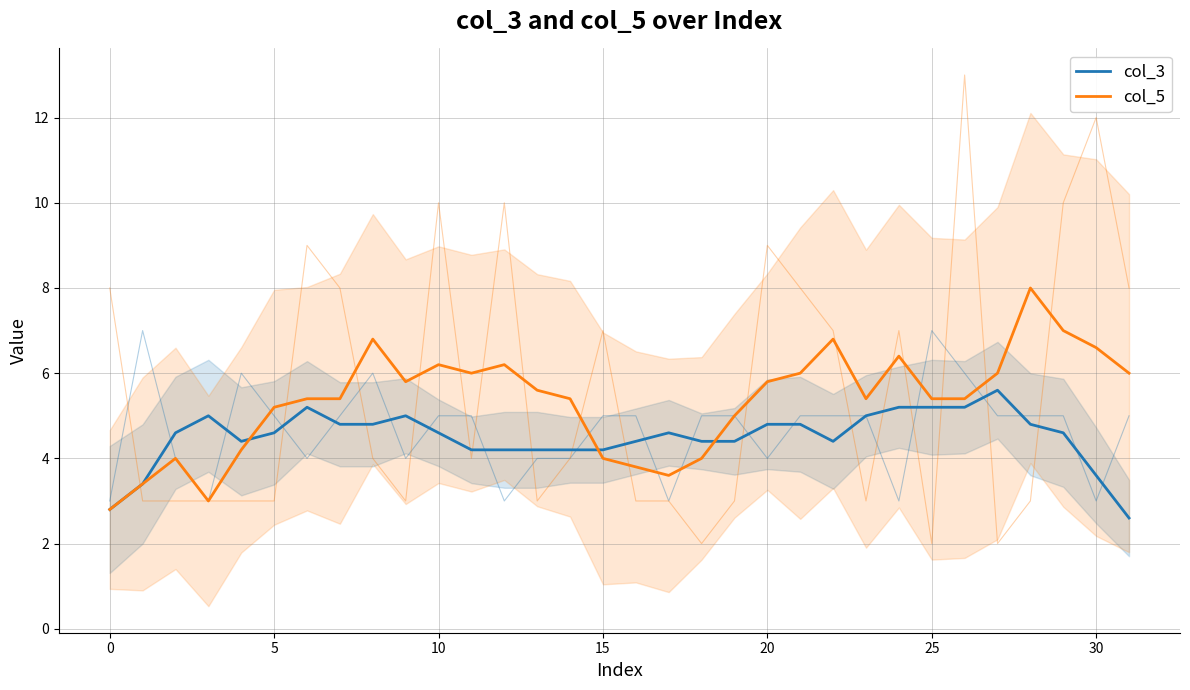

At which label is col_5 closest to 5?

19